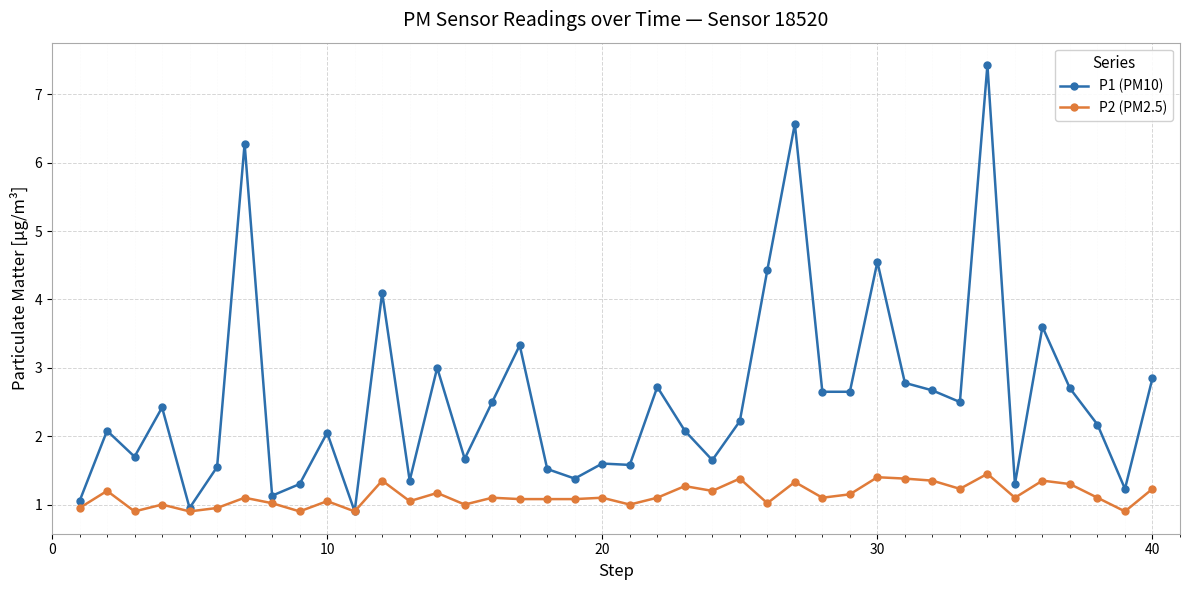

What is the value of the P2 (PM2.5) point at the 3rd from the left?

0.9